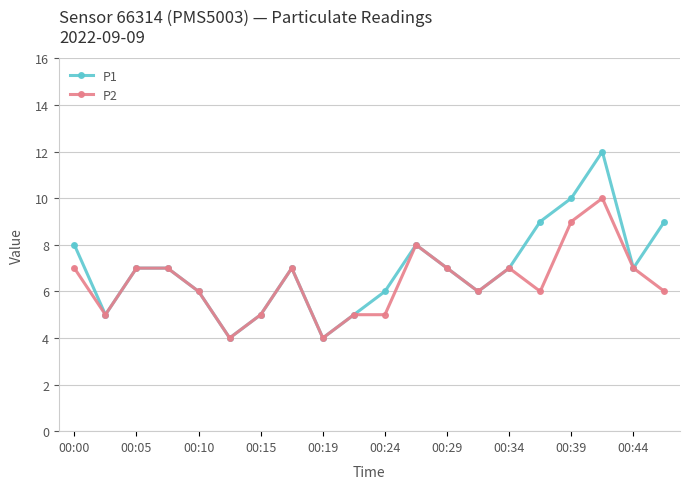

What is the minimum value for P2?

4